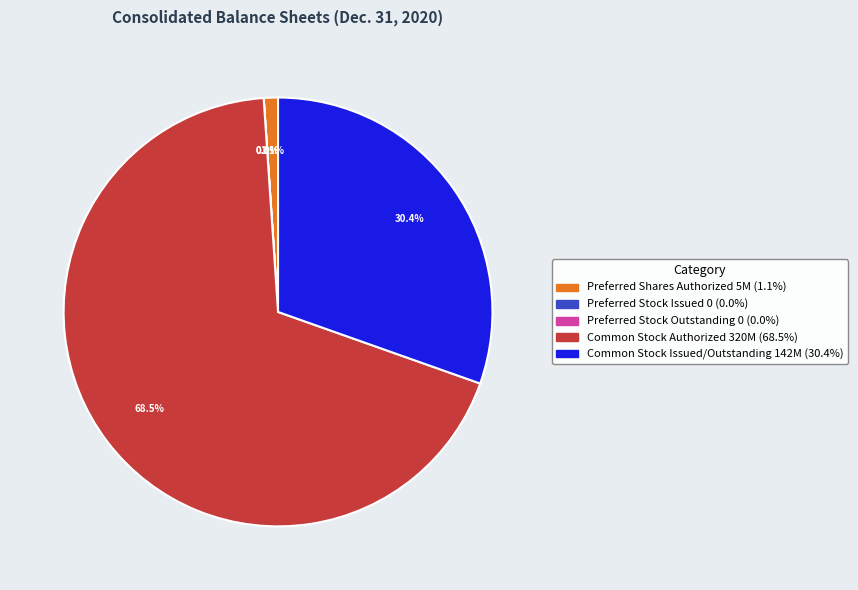

To the nearest percent, what is the combined percentage of Preferred Stock Outstanding and Common Stock Authorized?

69%